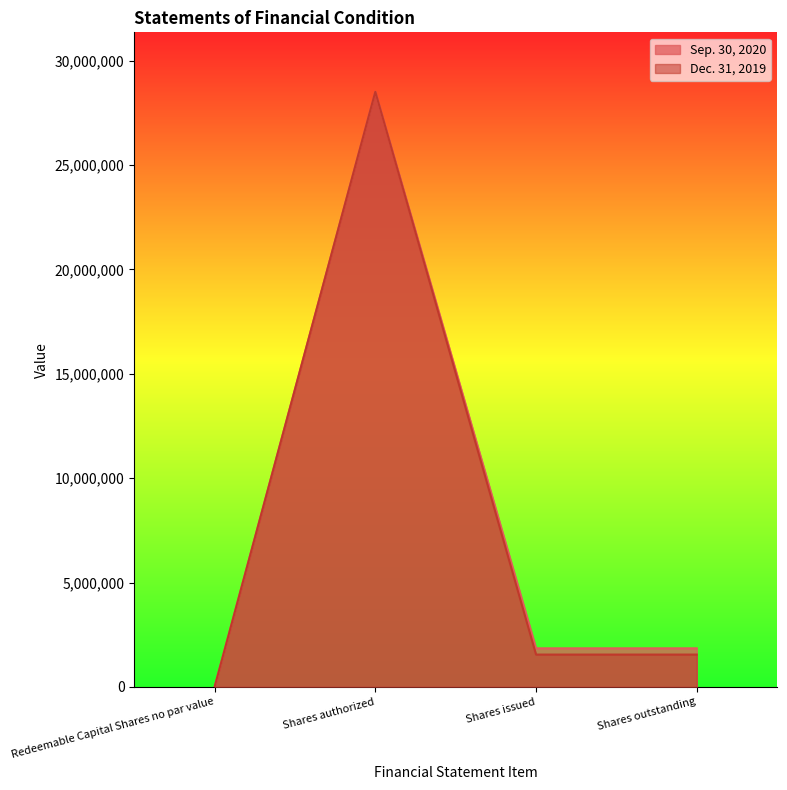

How many values in the Dec. 31, 2019 series are below 1550000?

1